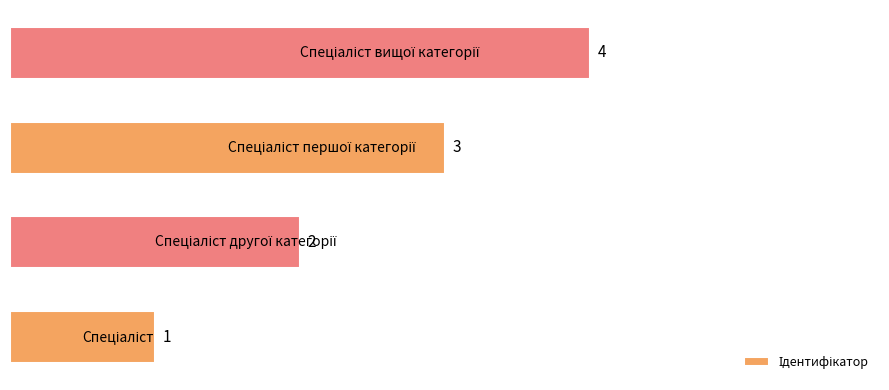

What is the sum of all values?

10